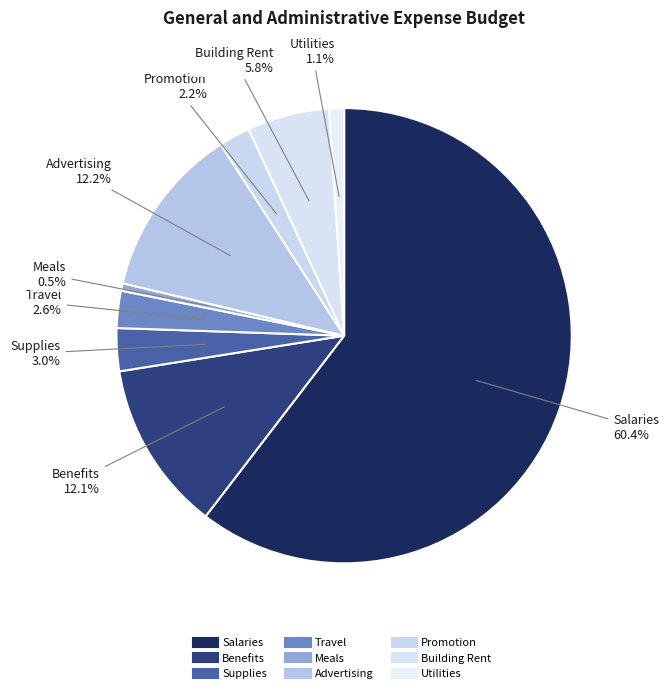

To the nearest percent, what is the difference between the Meals and Salaries slice percentages?

60%